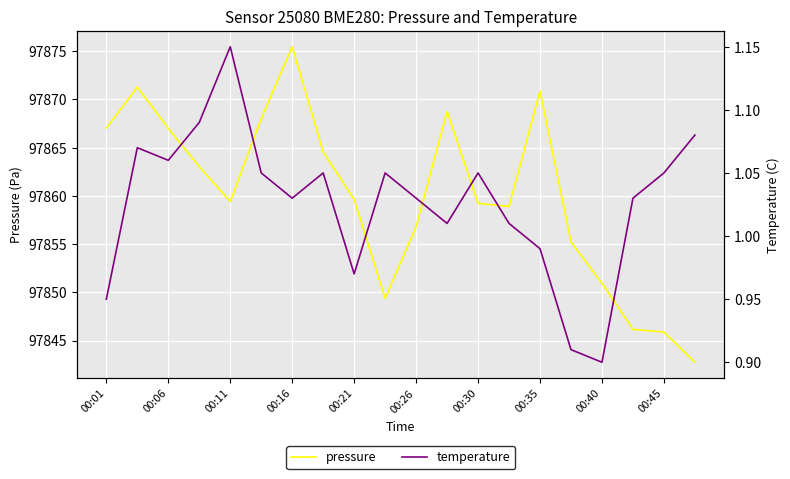

Which category has the highest value in the pressure series?

00:16